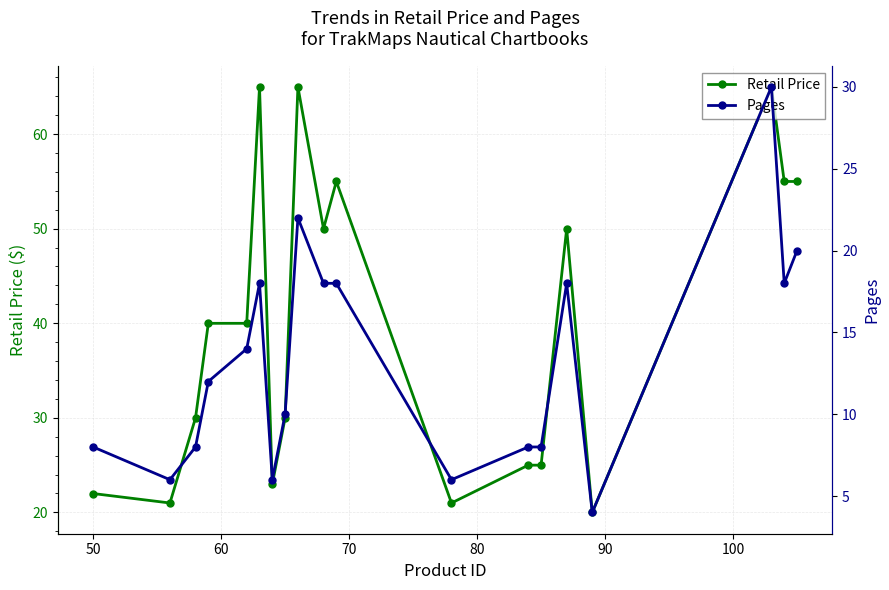

True or false: Retail Price and Pages cross at least once.

False